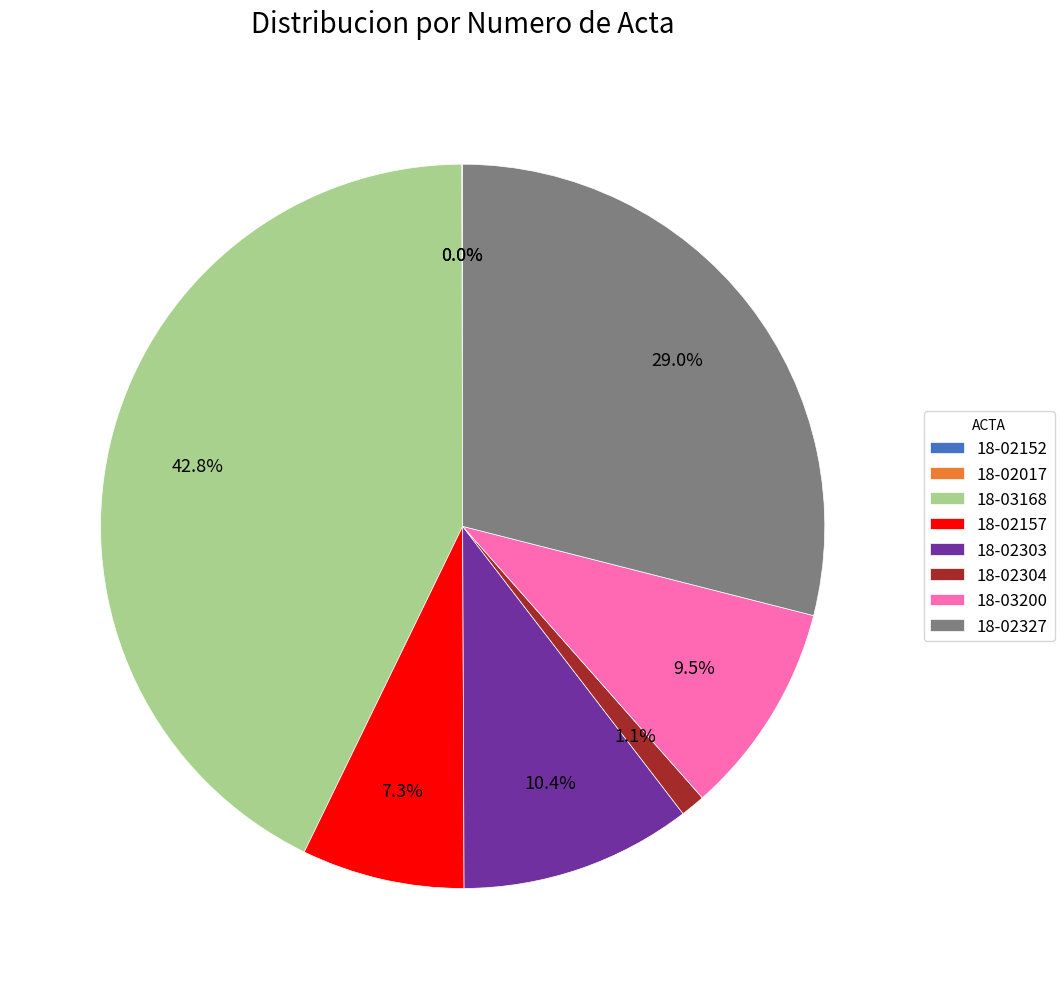

Is the sum of 18-02303 and 18-03168 greater than half?

Yes